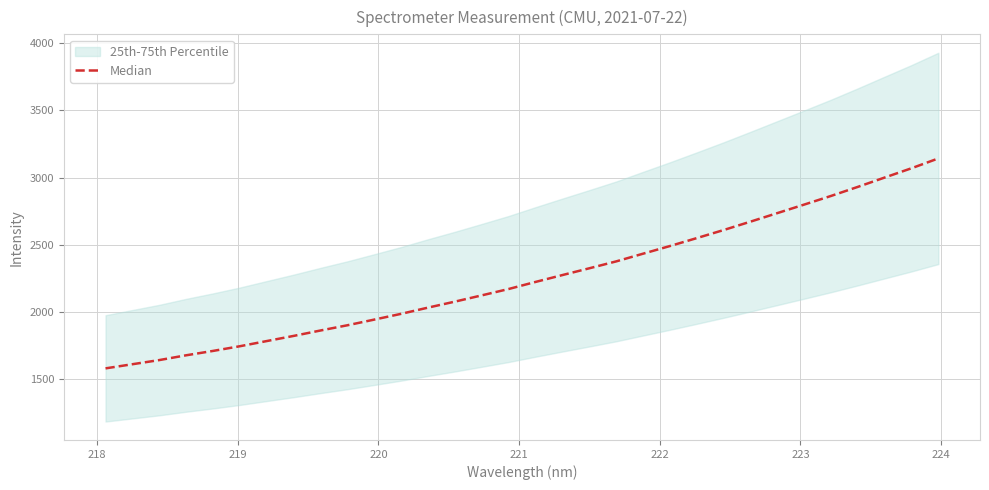

True or false: the data has more than 1 interior local peaks.

False